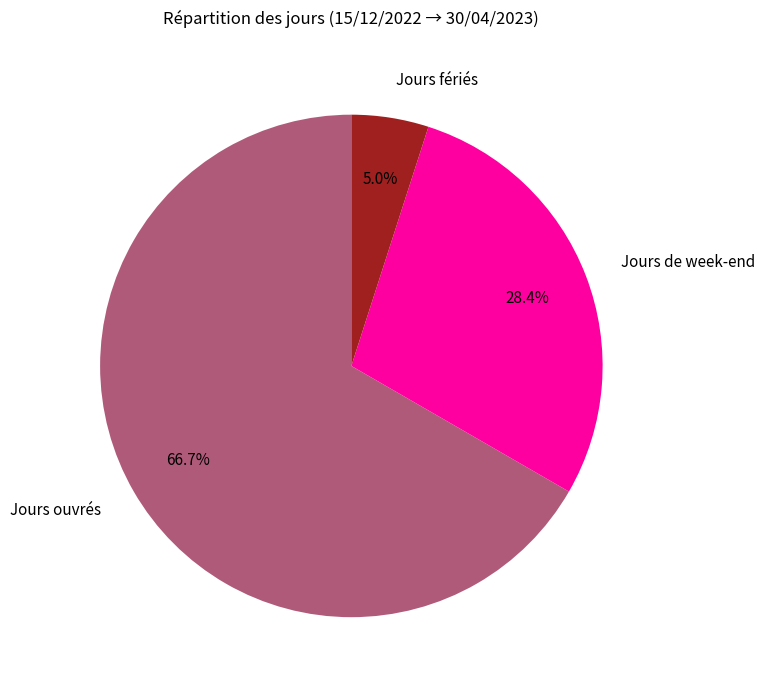

Which category has the biggest portion of the pie?

Jours ouvrés